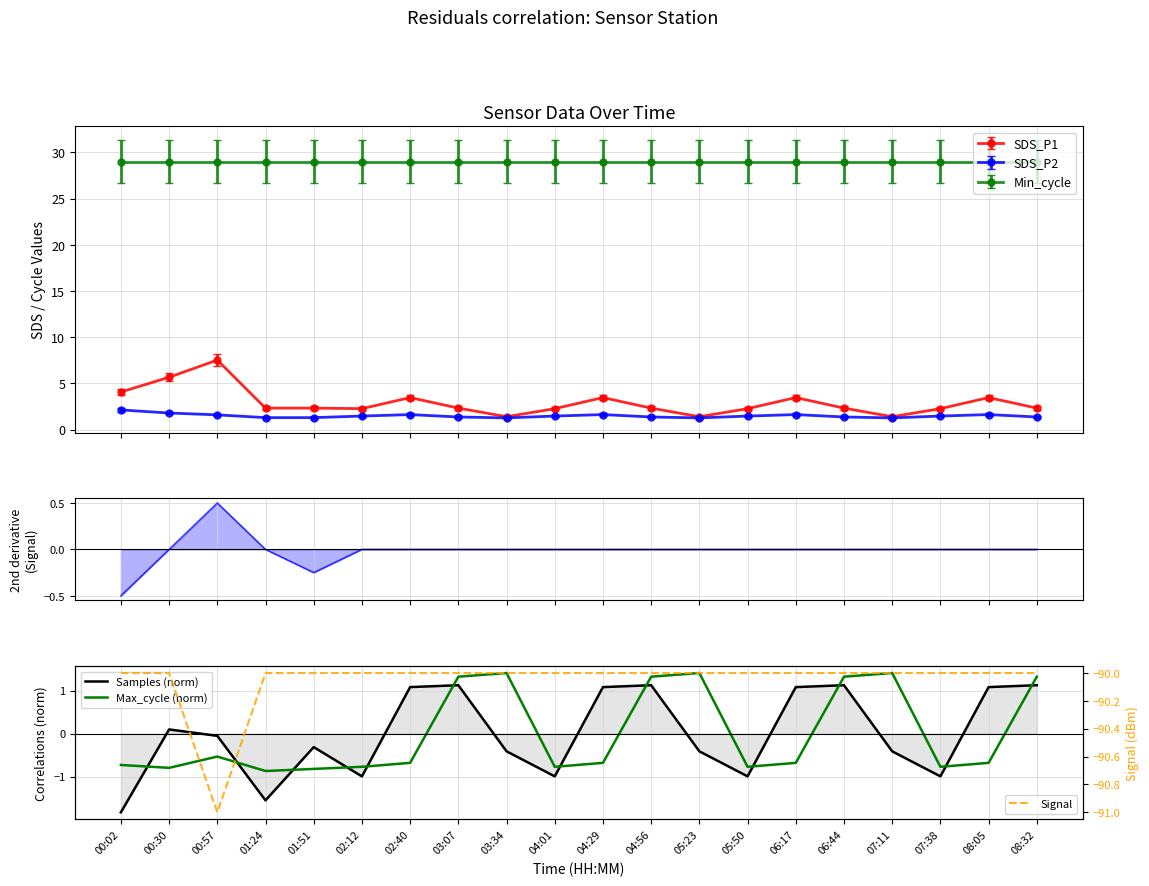

At which label does Max_cycle (norm) first exceed 0?

03:07